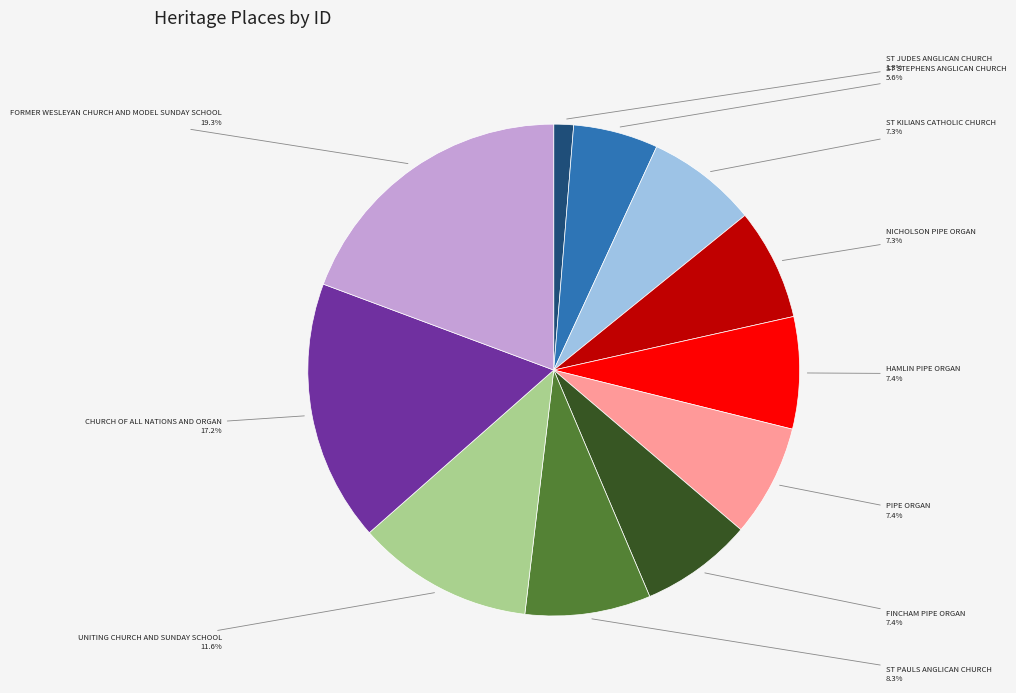

How many segments does this pie chart have?

11